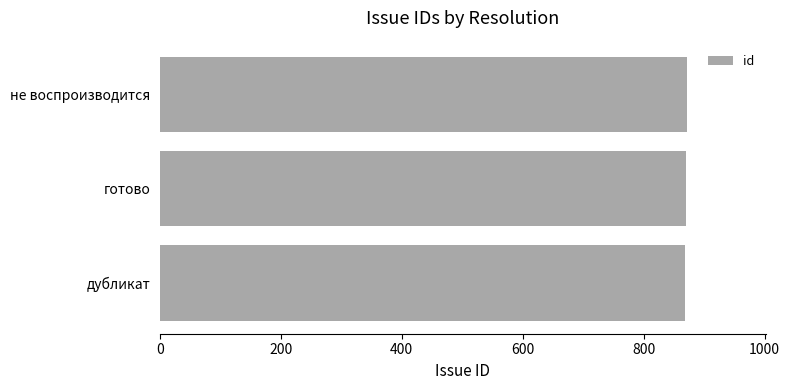

What is the sum of all values?

2609